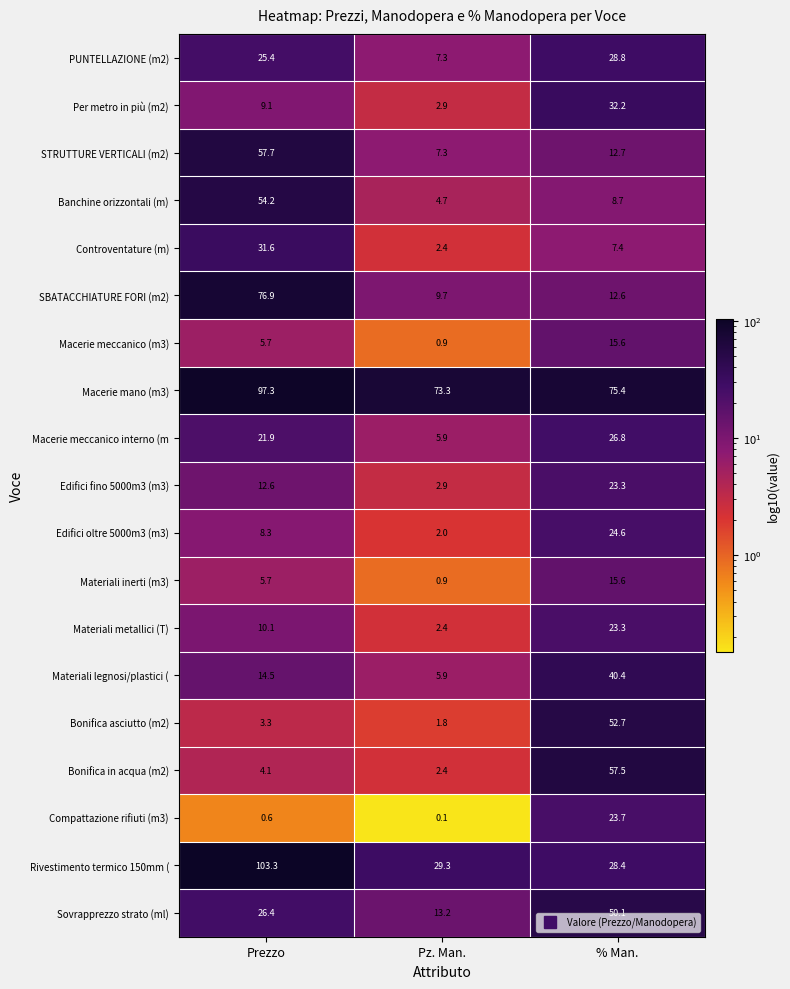

True or false: Edifici oltre 5000m3 (m3) has a value of 12.4 at Prezzo.

False